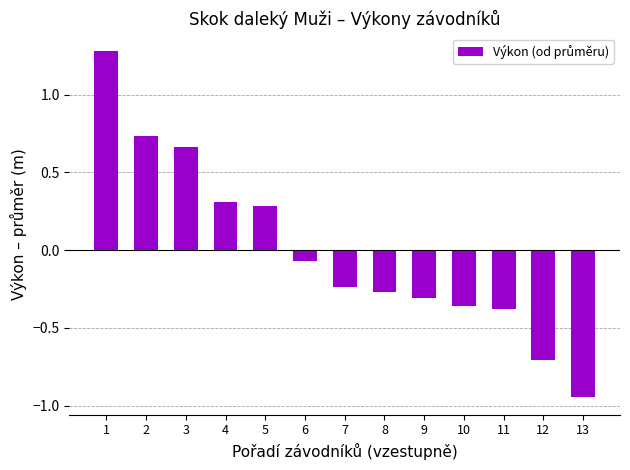

At which label is the value closest to 0?

6